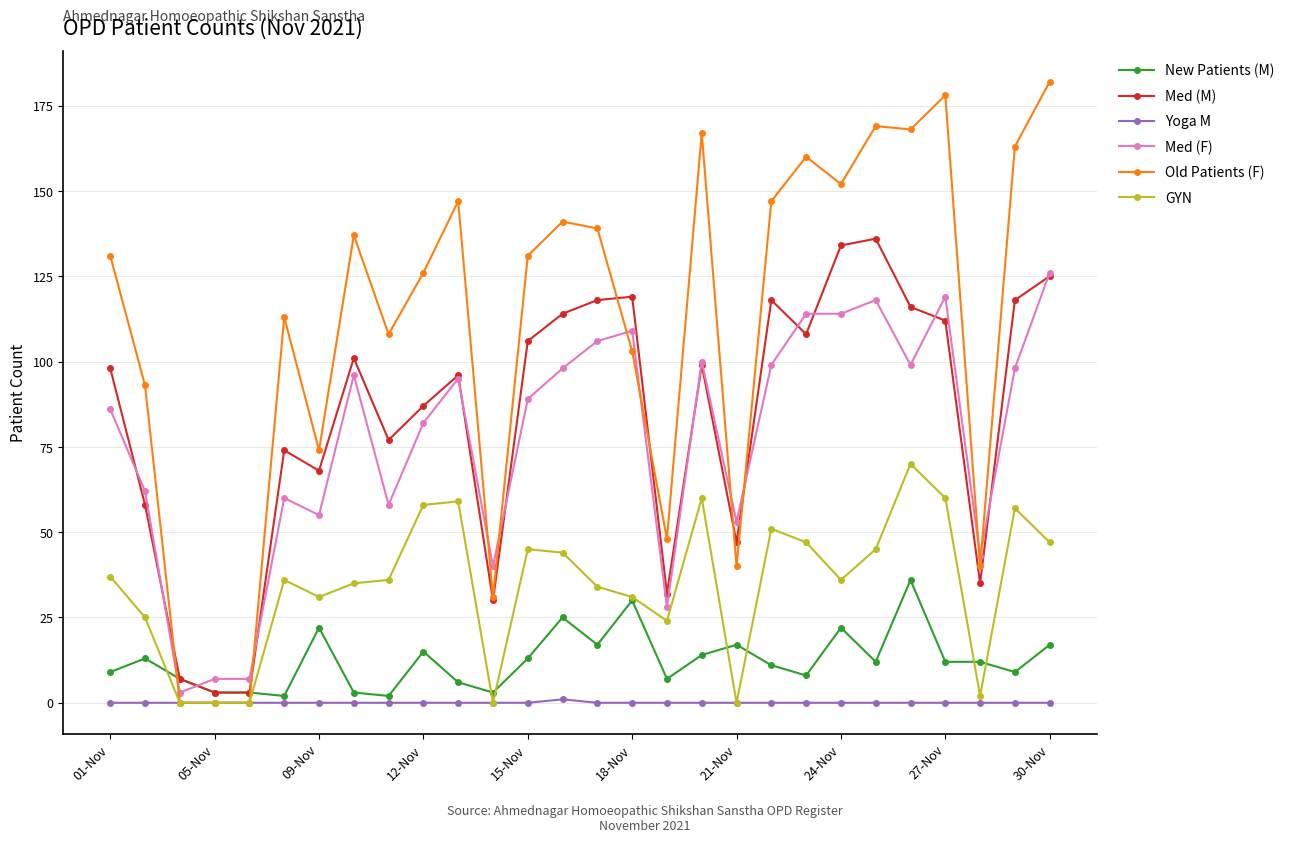

Which series has the largest total across all categories?

Old Patients (F)